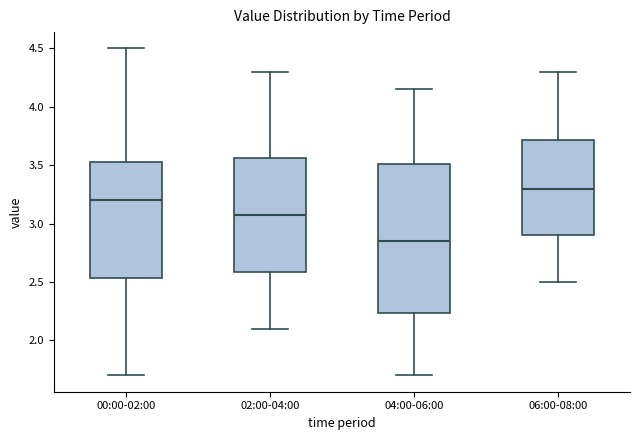

Where does the upper whisker of the box for 06:00-08:00 end on the y-axis? The values are not printed on the chart, so give them approximately, as read against the axis.

4.30